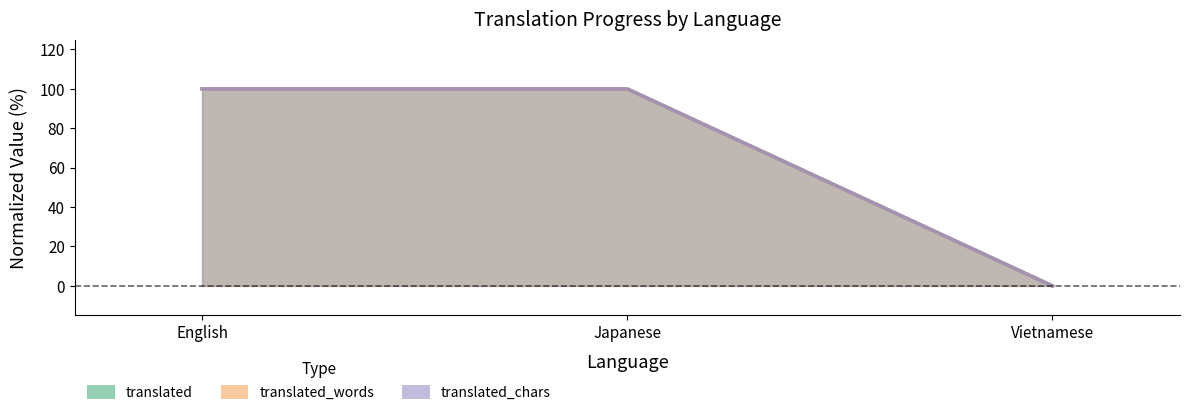

Is the value of translated at Japanese greater than the value of translated_words at English?

No